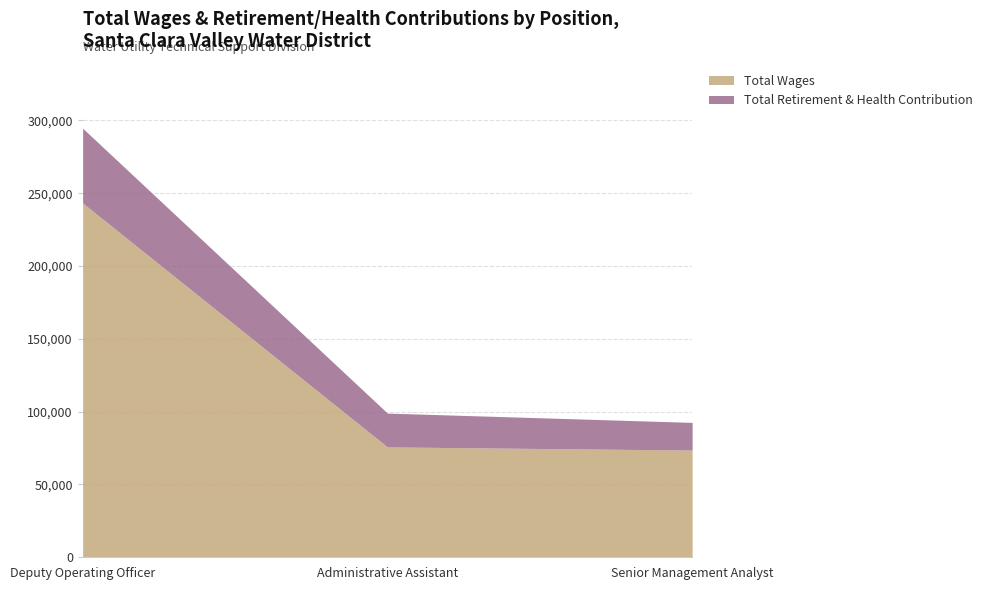

How many distinct data groups are displayed?

2